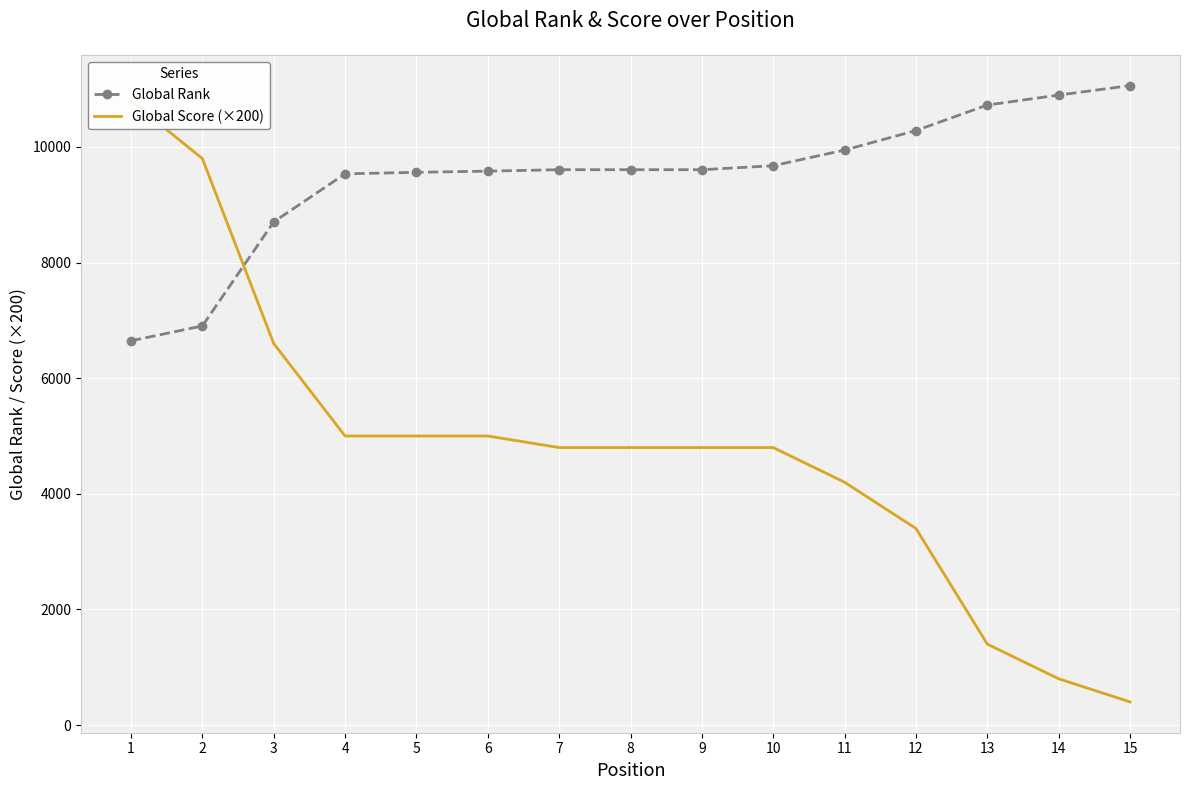

Is the value of Global Score (×200) at 2 greater than the value of Global Rank at 13?

No